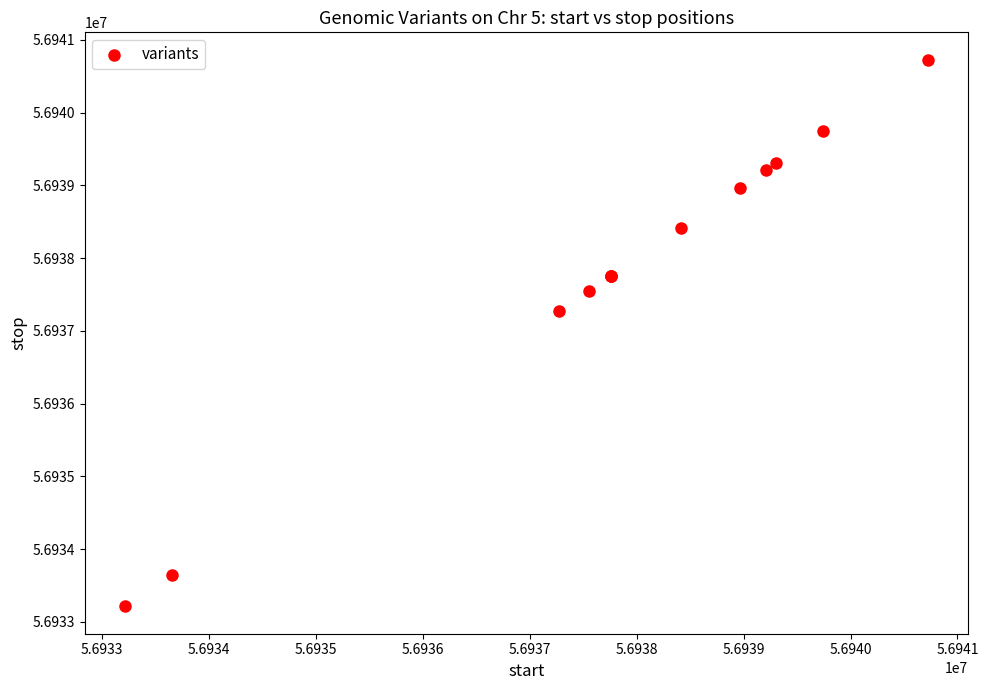

What Y value in the scatter plot is closest to 56936970?

56937273